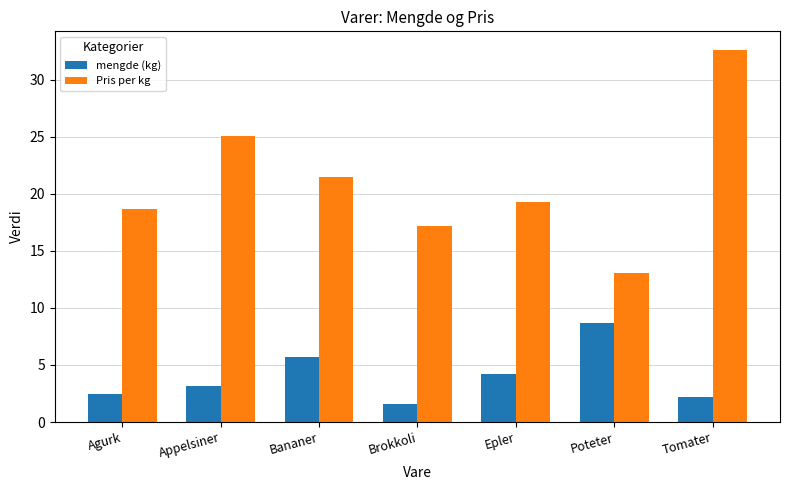

How many bars are there in each group?

2